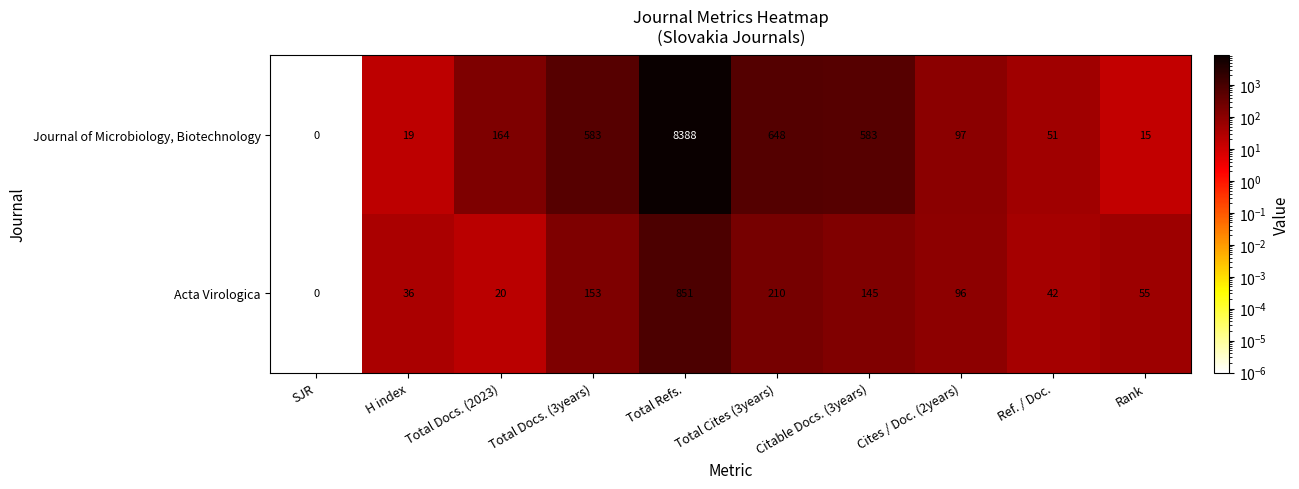

What is the sum of the Journal of Microbiology, Biotechnology values at Citable Docs. (3years) and Total Refs.?

8971